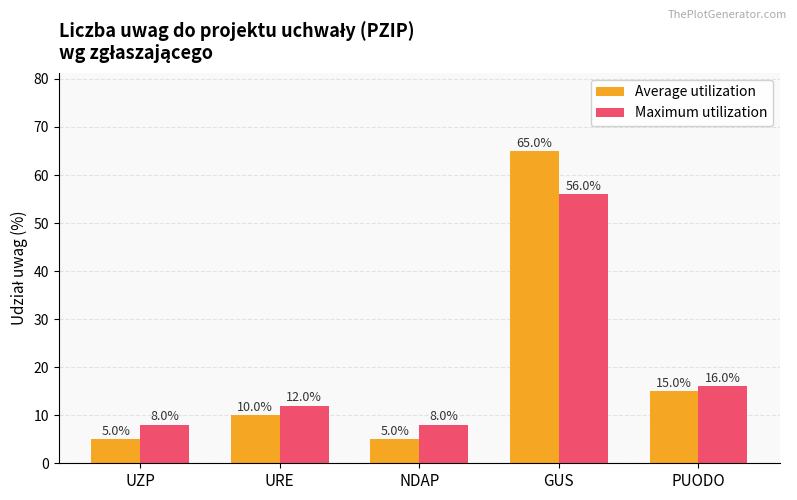

What is the maximum value shown in the chart?

65